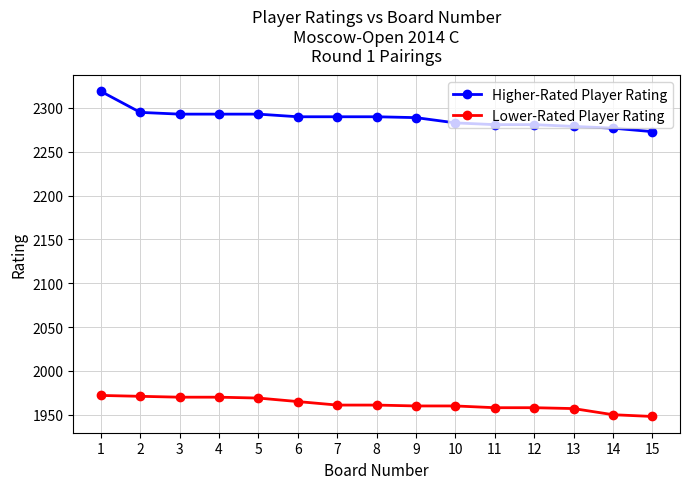

Which series has the largest total across all categories?

Higher-Rated Player Rating